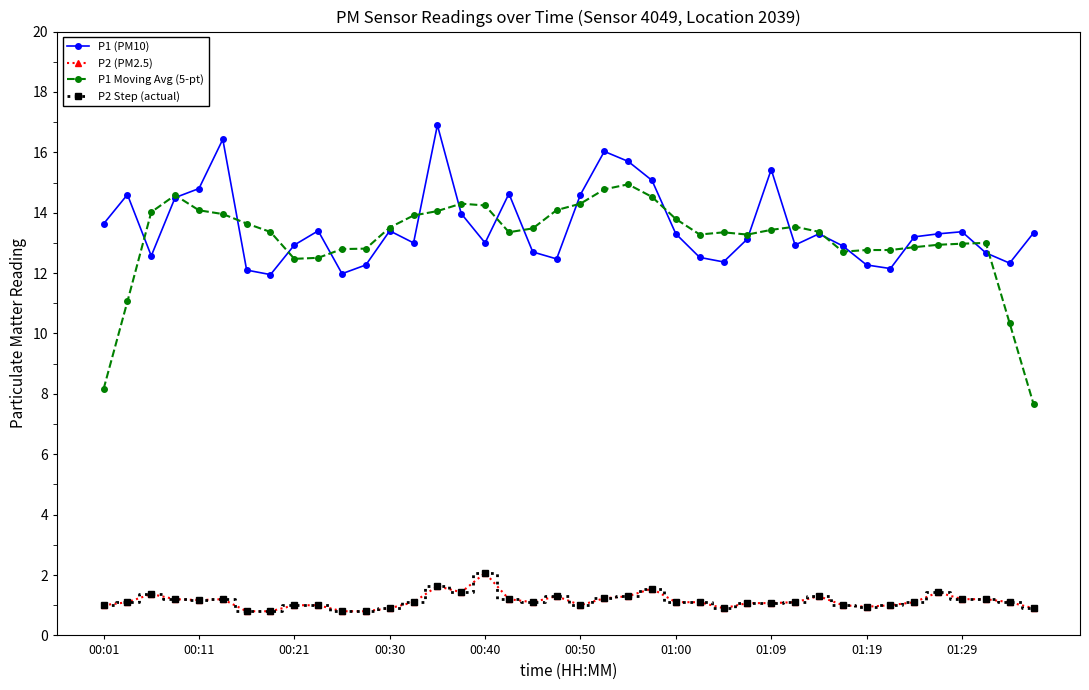

Is this an area chart (filled region under the line)?

No